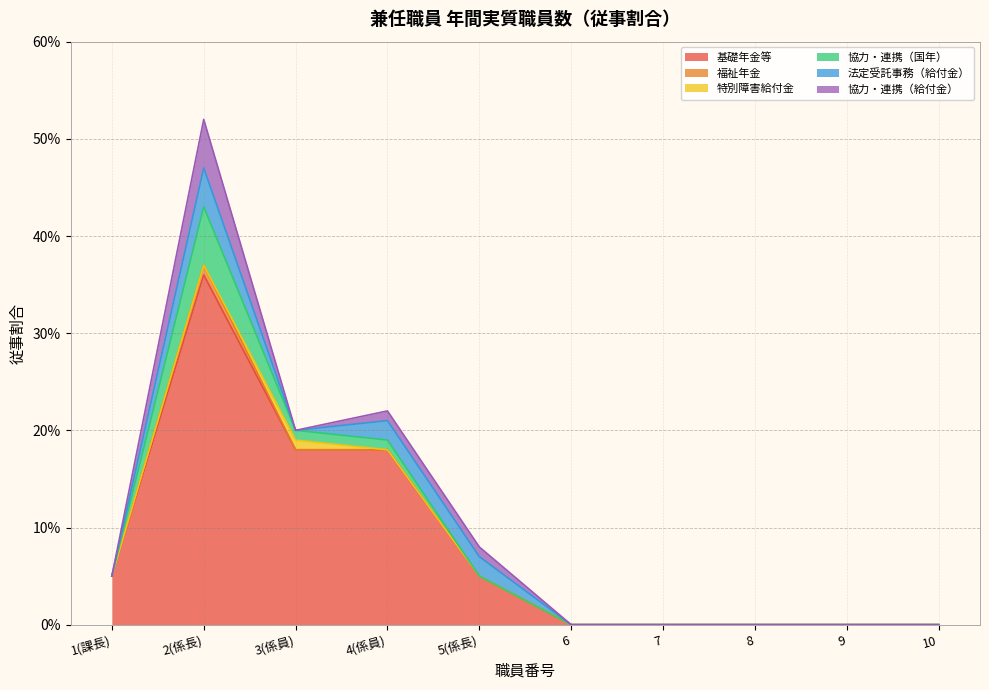

How many intersections are there between 協力・連携（給付金） and 特別障害給付金?

2